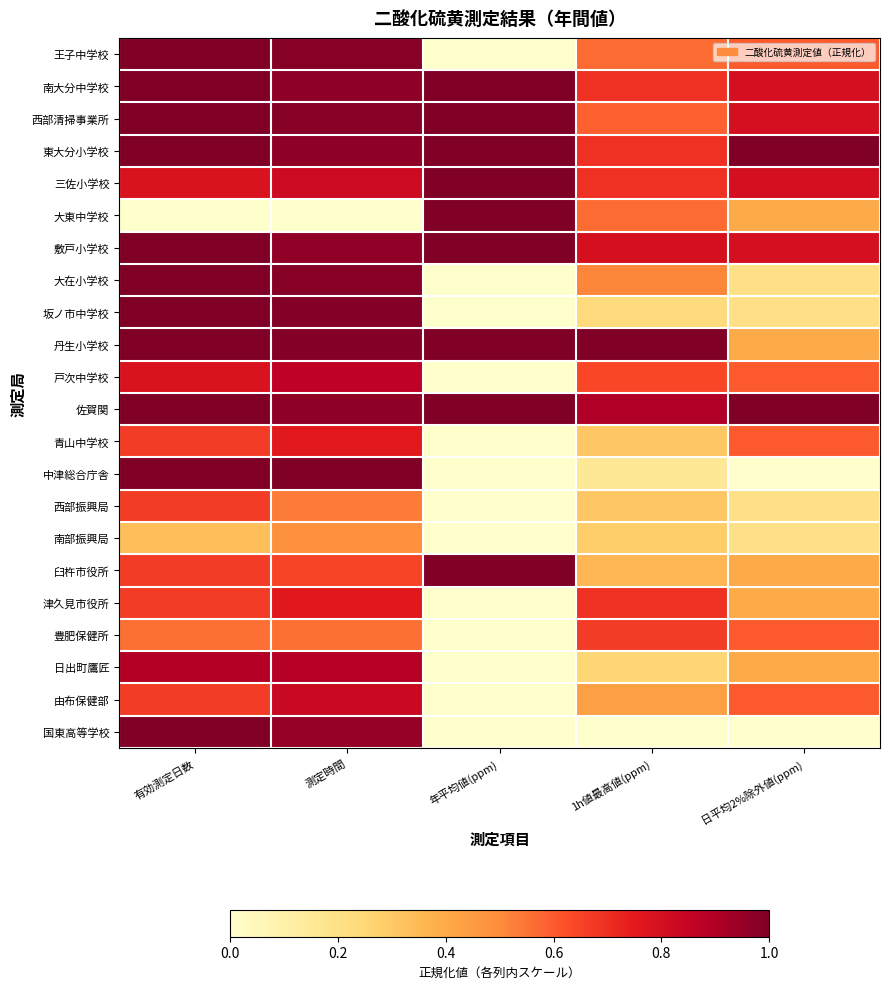

Which label corresponds to the smallest value in the chart?

年平均値(ppm)